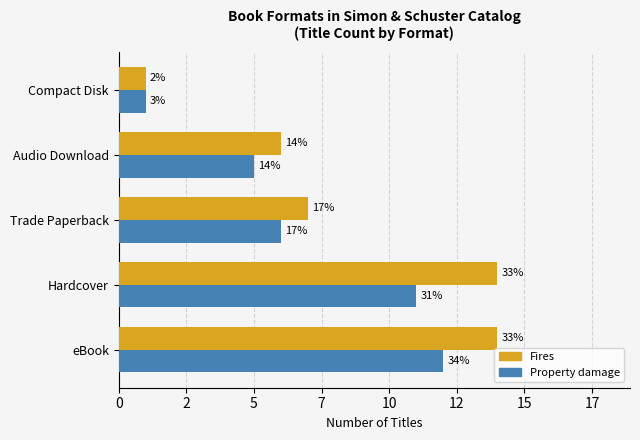

What is the maximum value for Property damage?

12